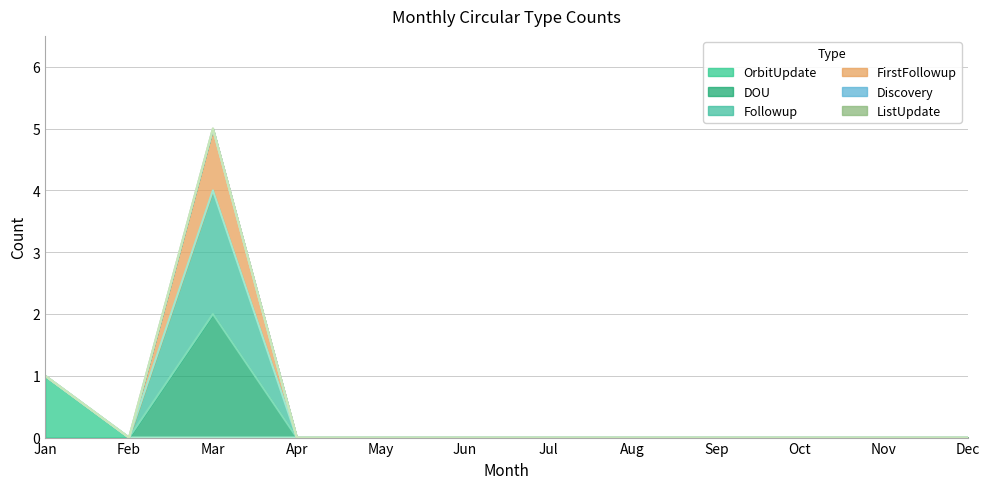

Does the chart display data point markers on the line(s)?

No